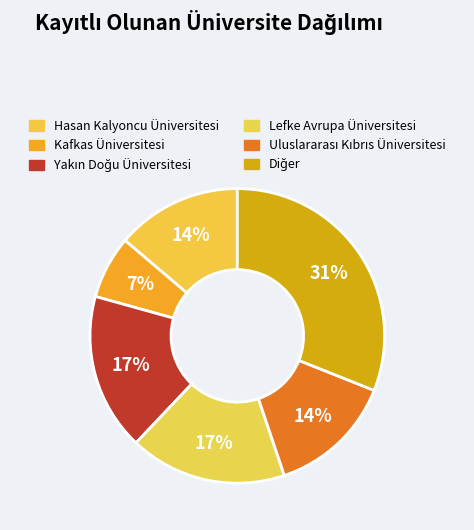

Is there any slice that represents more than half of the pie?

No